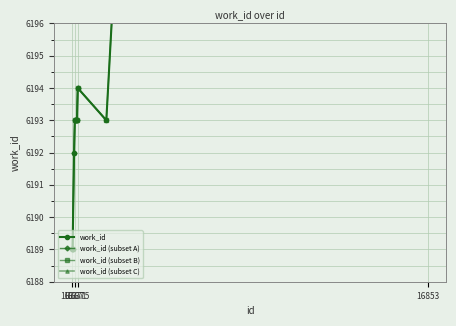

Which has a higher value, 16852 or 16368?

16852